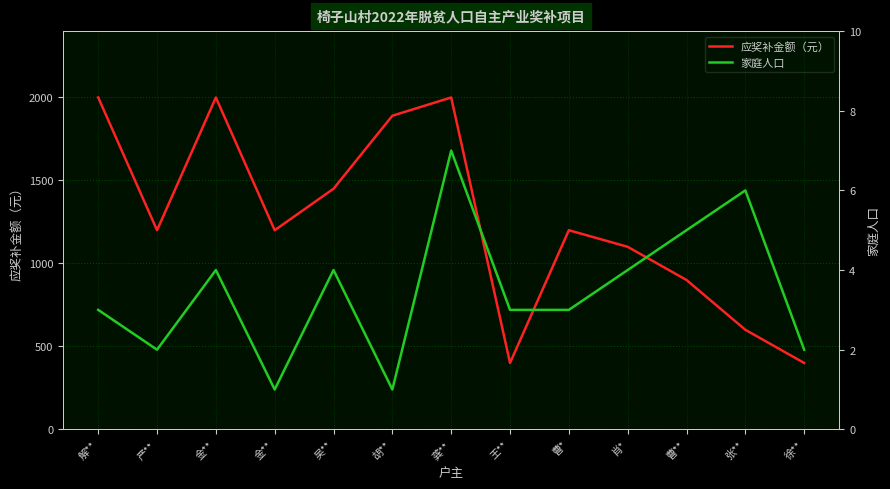

True or false: 家庭人口 and 应奖补金额（元） intersect in this chart.

False